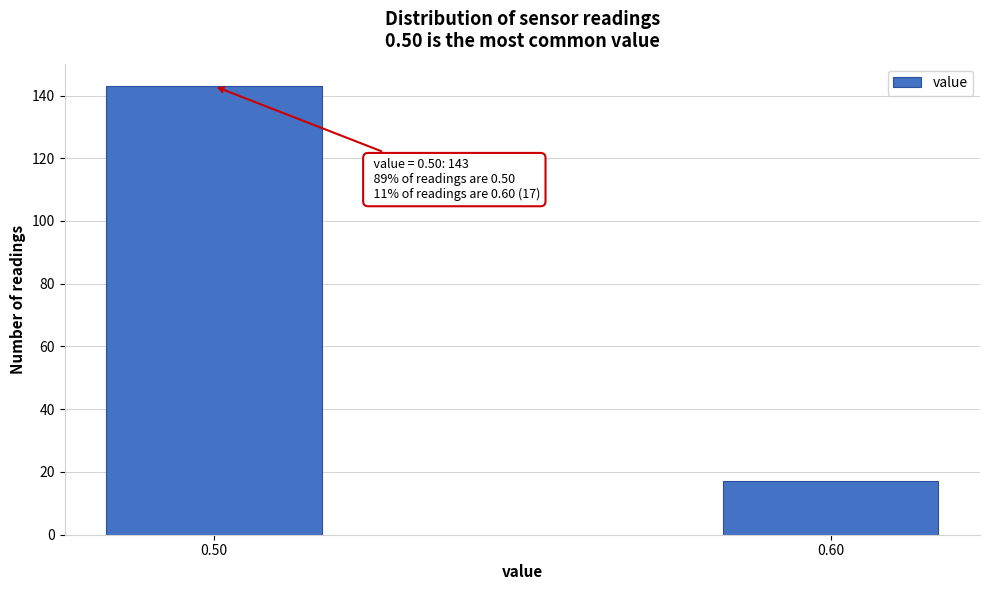

Reading left to right, list all the values displayed in this chart.

0.50=143	0.60=17